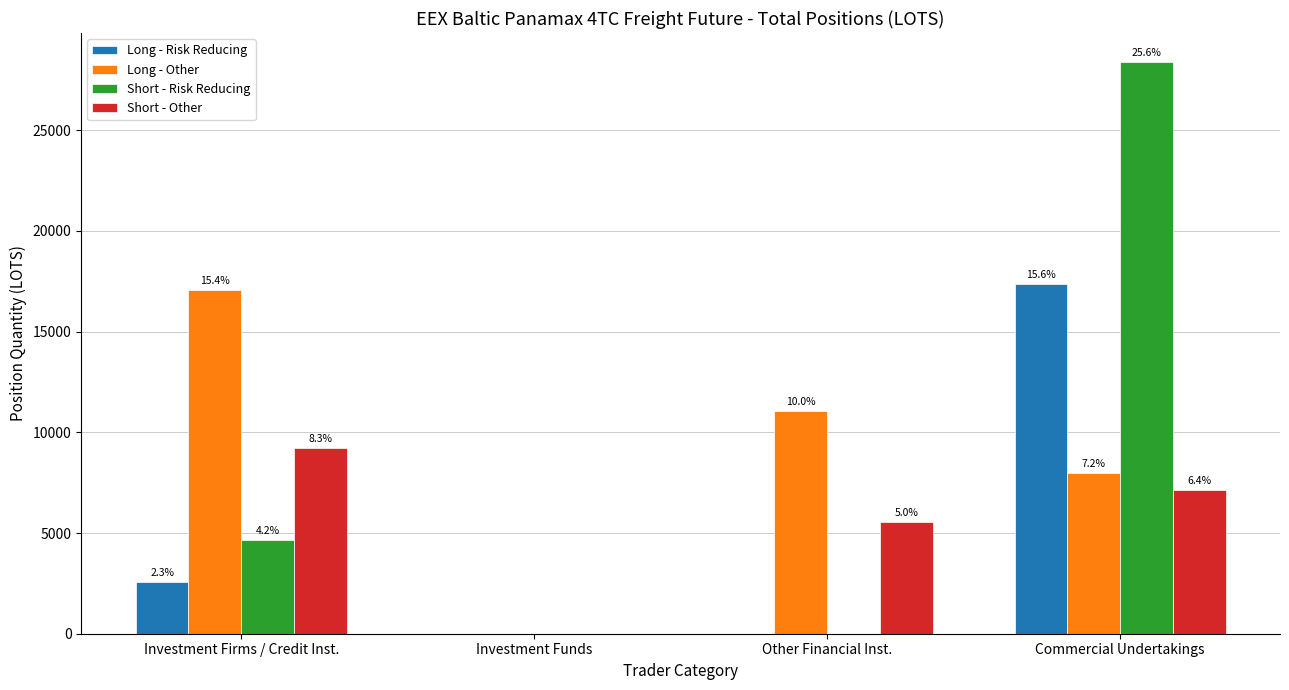

True or false: Short - Other has a value of 15186.6 at Investment Firms / Credit Inst..

False